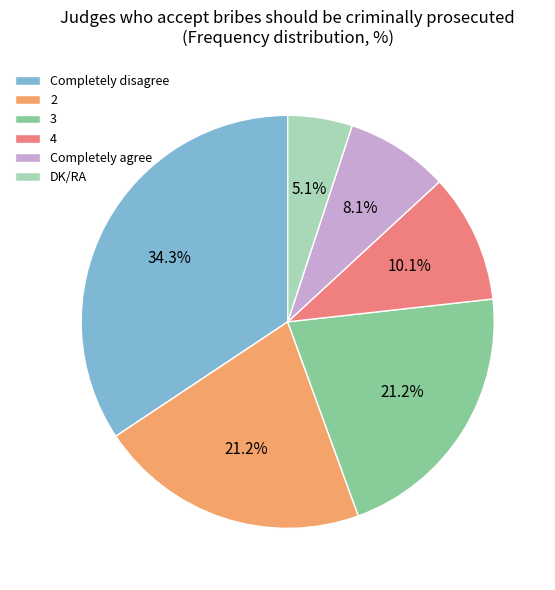

Which category has the smallest portion of the pie?

DK/RA